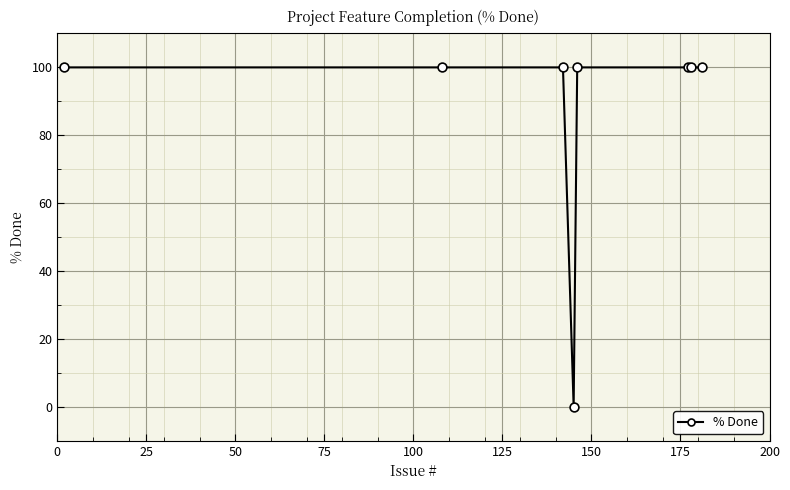

What is the difference between the maximum and minimum values?

100